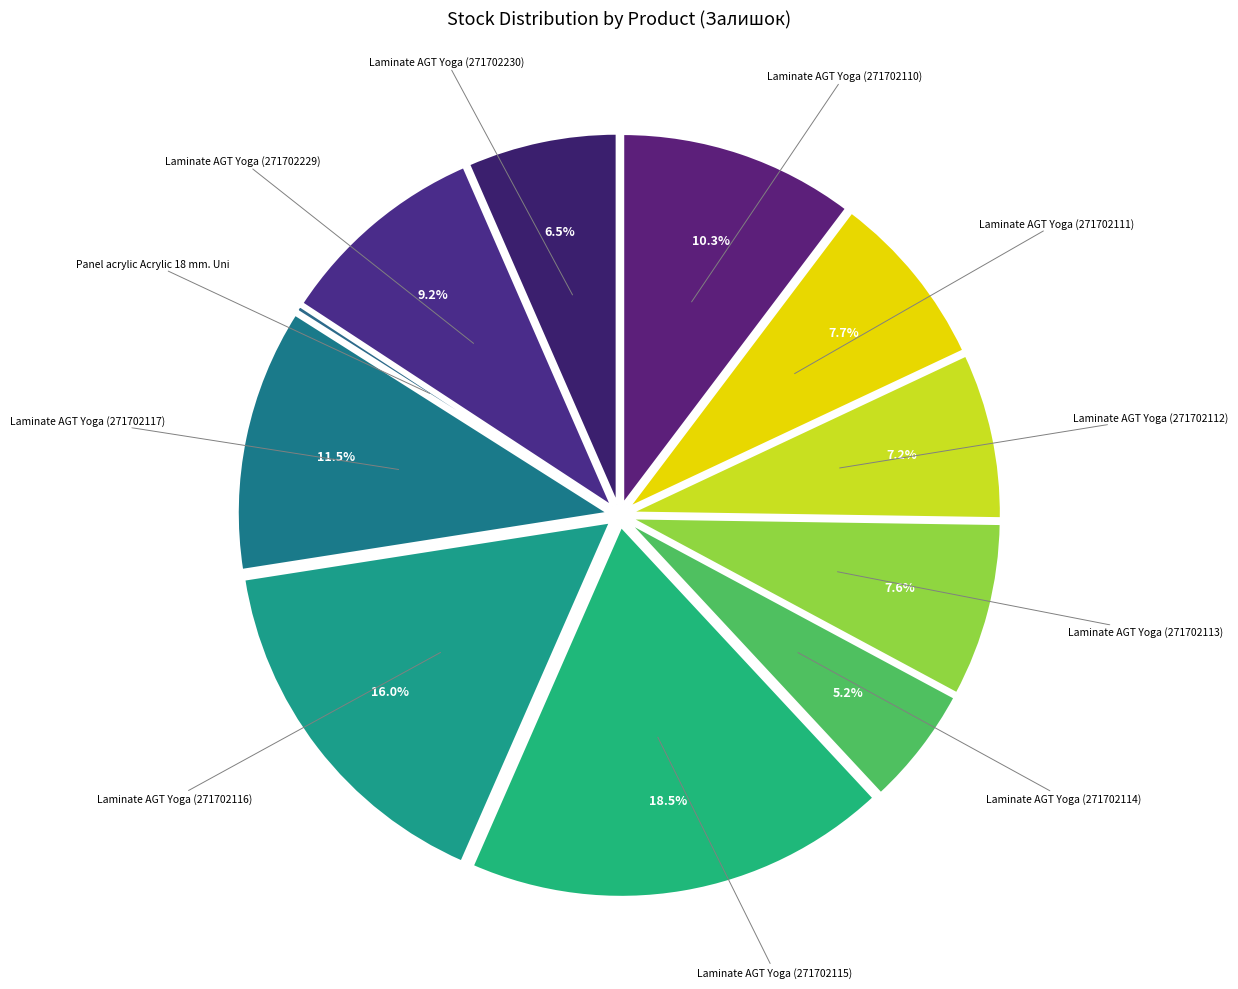

How many slices are in this pie chart?

11